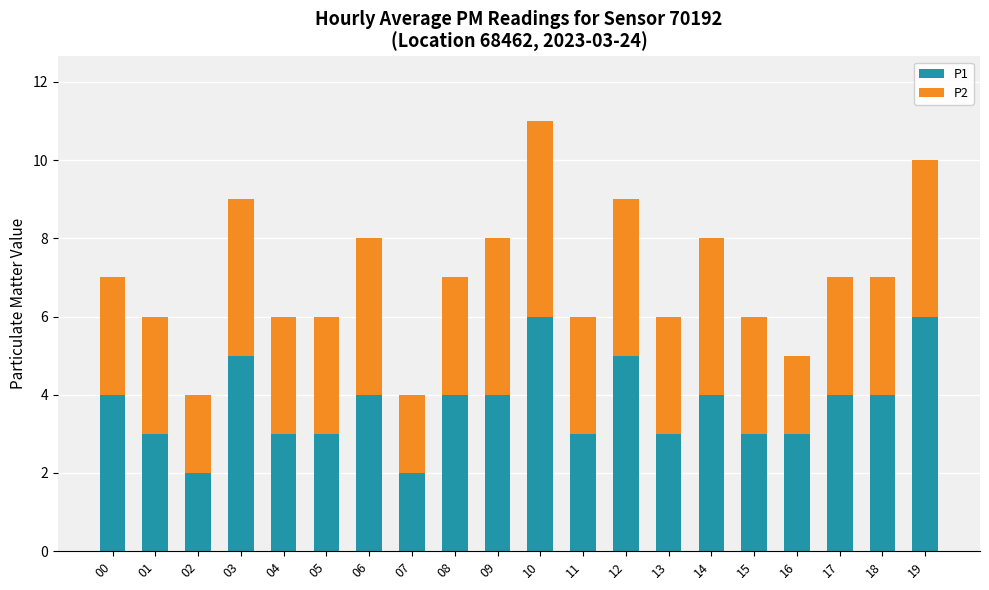

At which category is the sum across all series the highest?

10